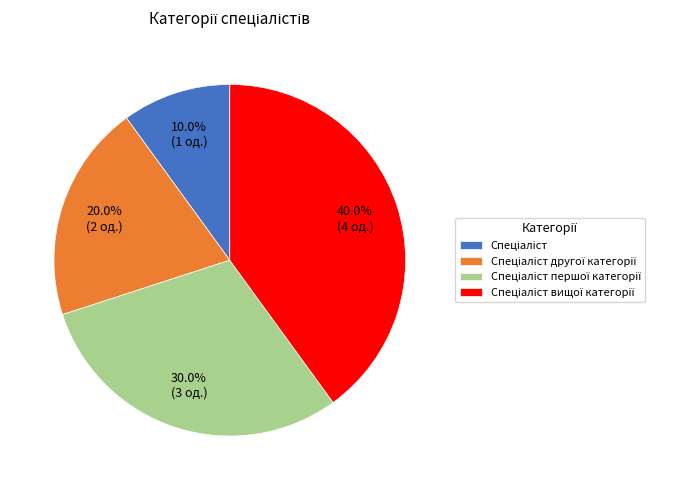

Does any single category account for the majority?

No